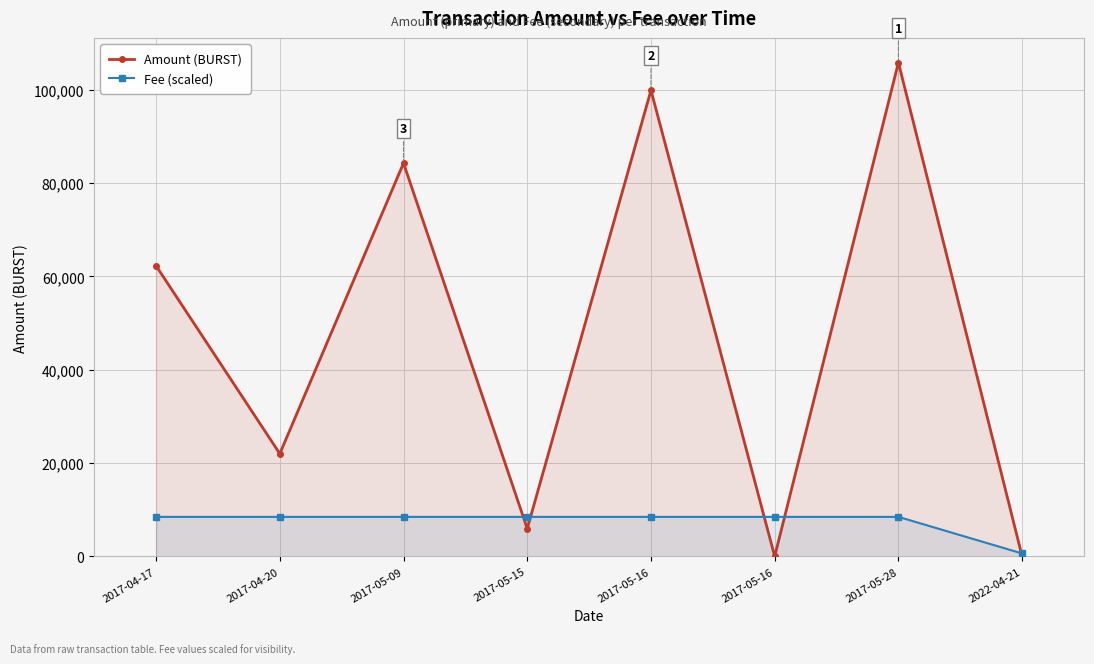

What is the maximum value for Amount (BURST)?

105788.1